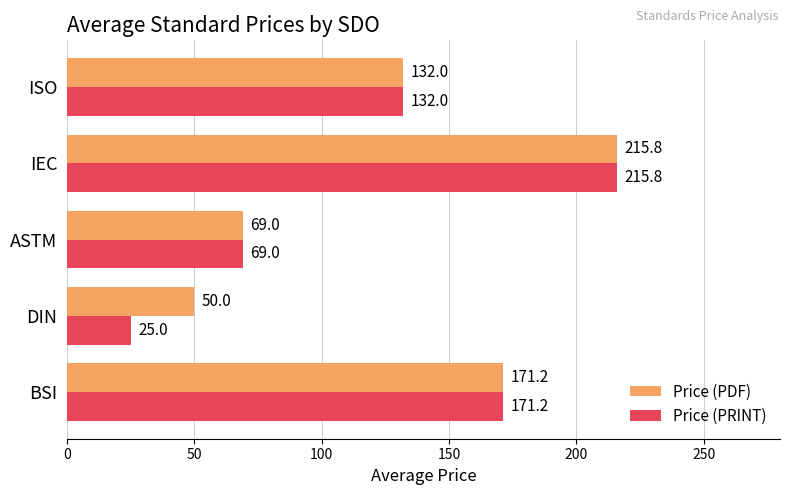

What is the difference between the second highest and second lowest values in the Price (PRINT) series?

102.2